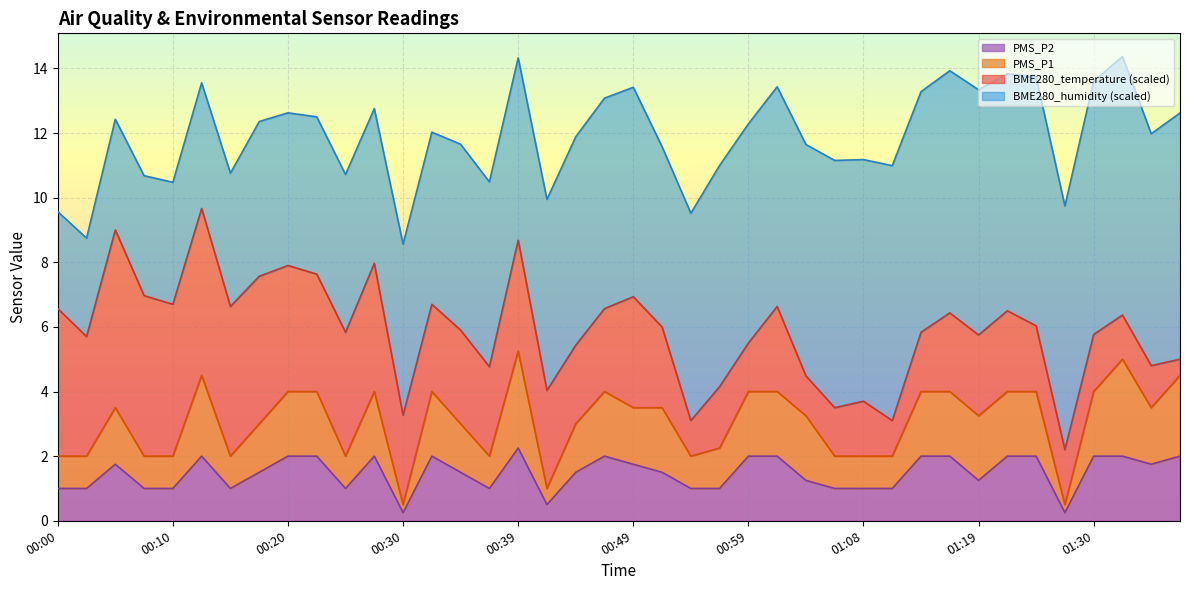

What is the highest value of the PMS_P2 series?

2.2